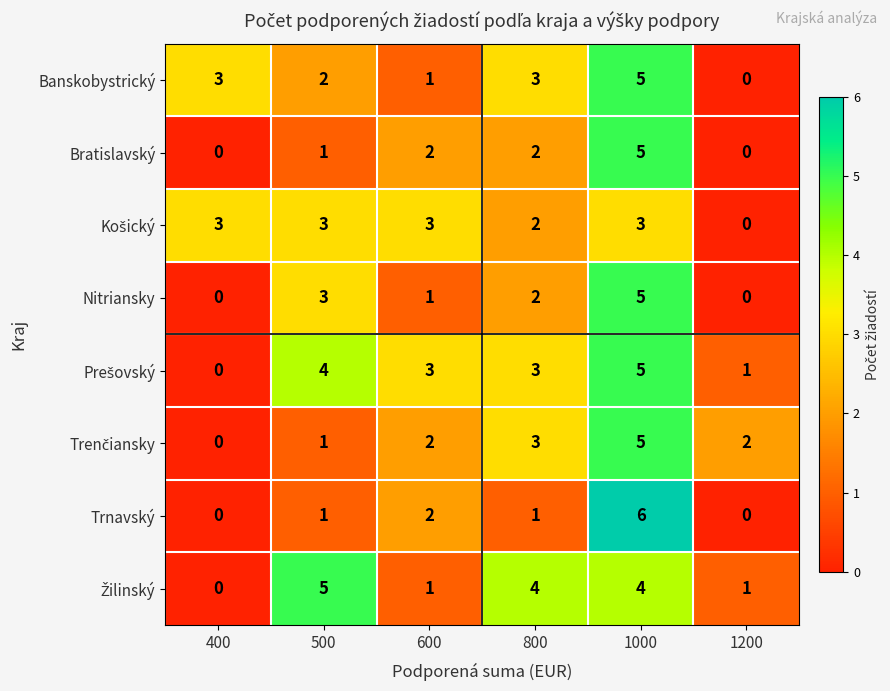

Which category has the highest value across all series?

1000